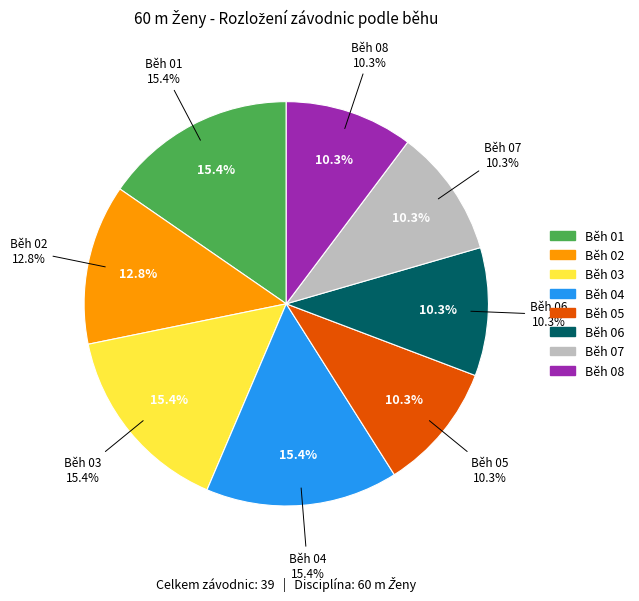

To the nearest percent, what is the difference between the Běh 07 and Běh 02 slice percentages?

3%